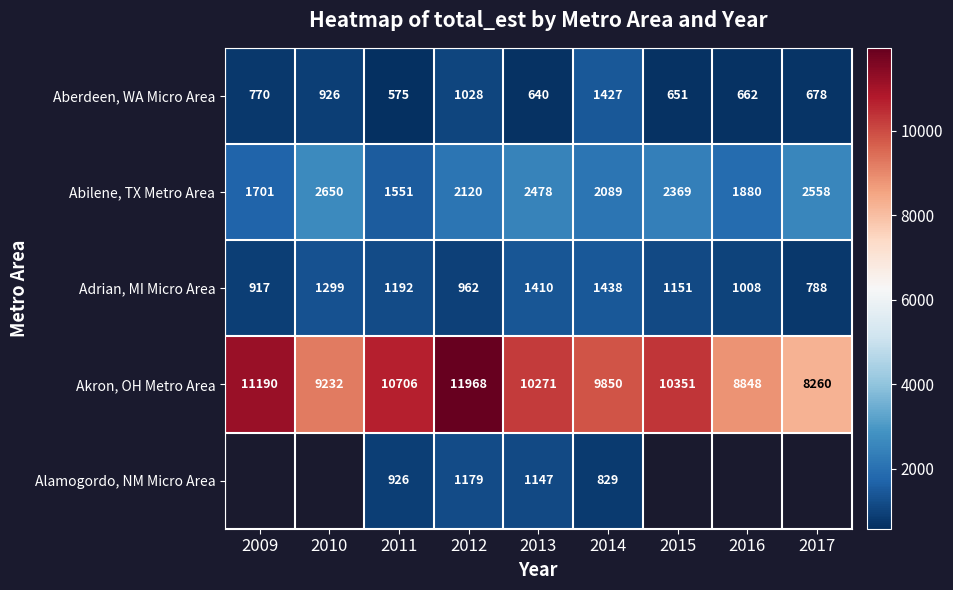

What is the spread (max minus min) of values at 2013?

9631